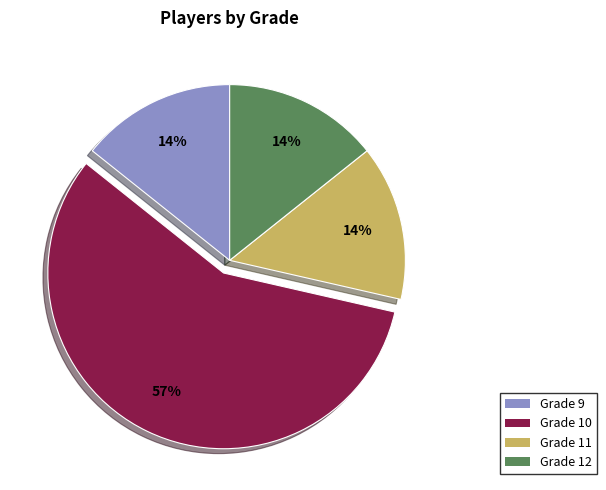

What percentage is the Grade 12 slice, to the nearest percent?

14%